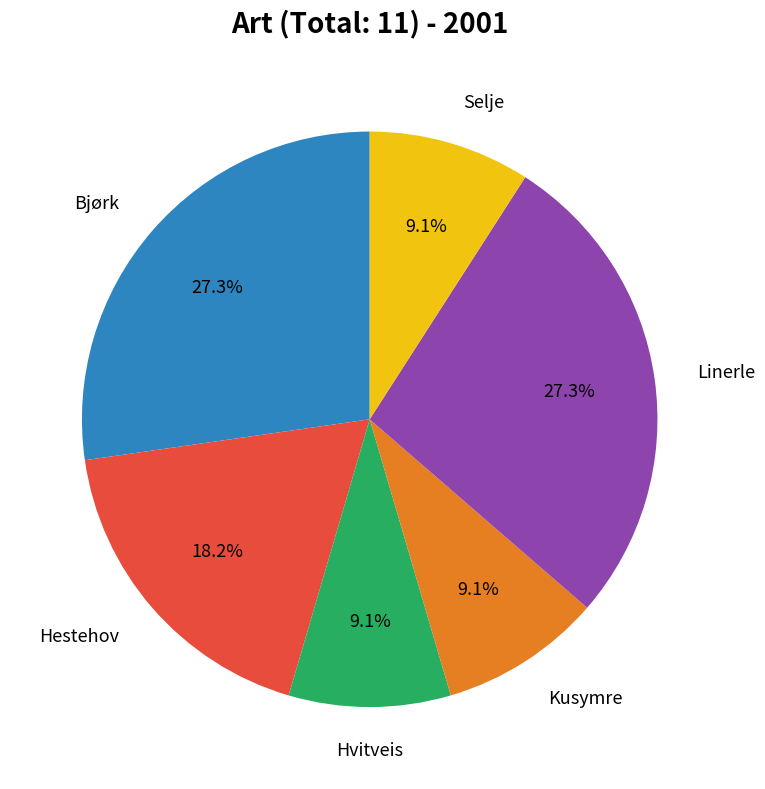

To the nearest percent, what is the combined percentage of Hestehov and Bjørk?

45%